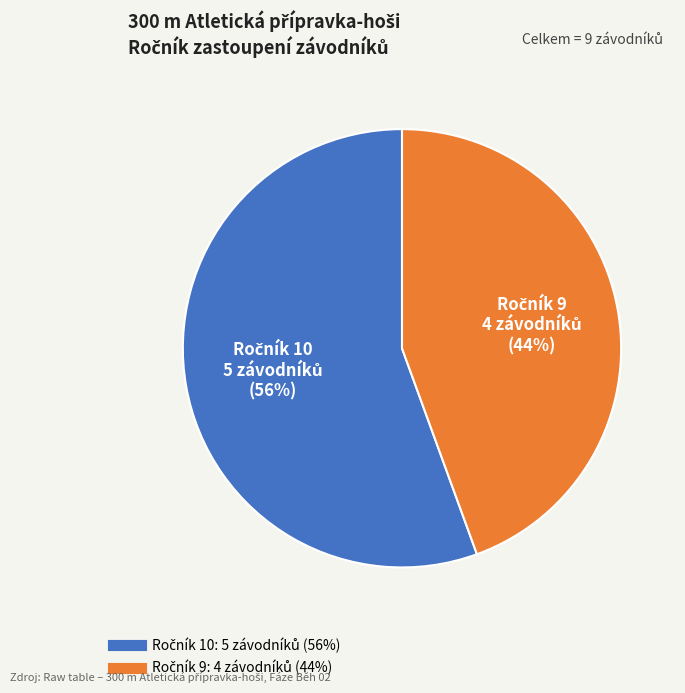

Is there a majority slice in this chart?

Yes